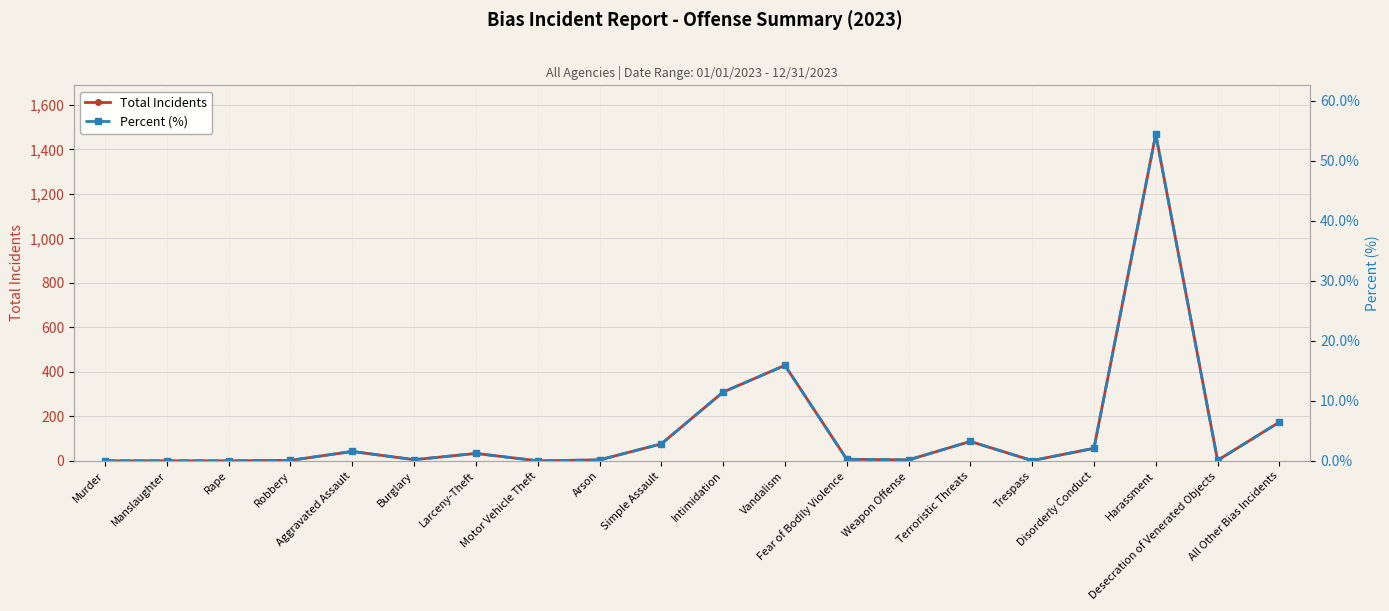

At which category does the chart reach its peak across all series?

Harassment